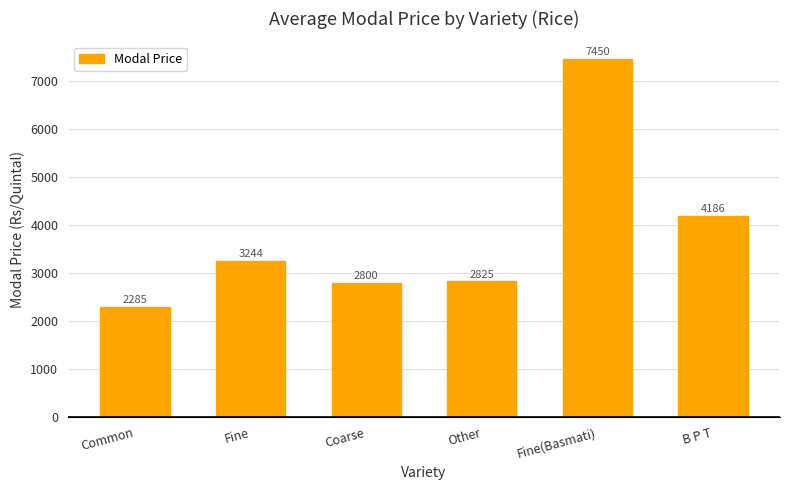

What is the difference between the values at Coarse and Other?

25.0